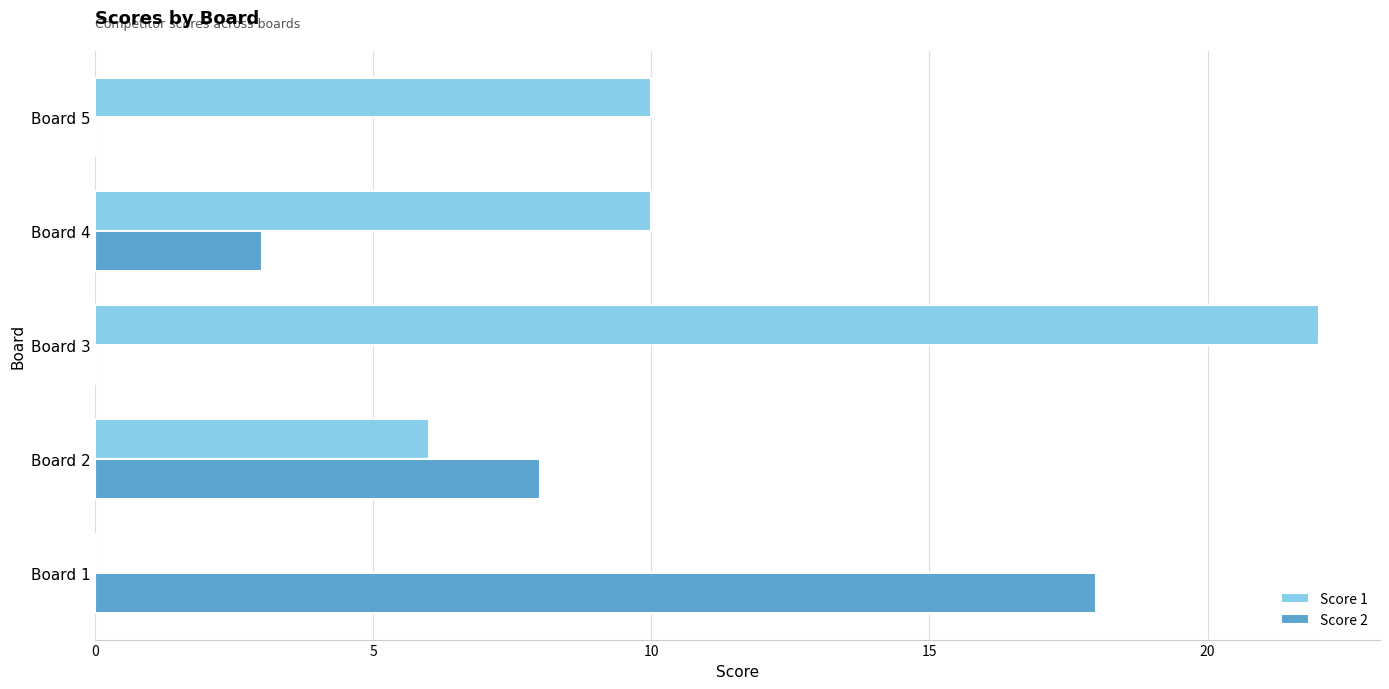

Which series changed the most between Board 4 and Board 5?

Score 2